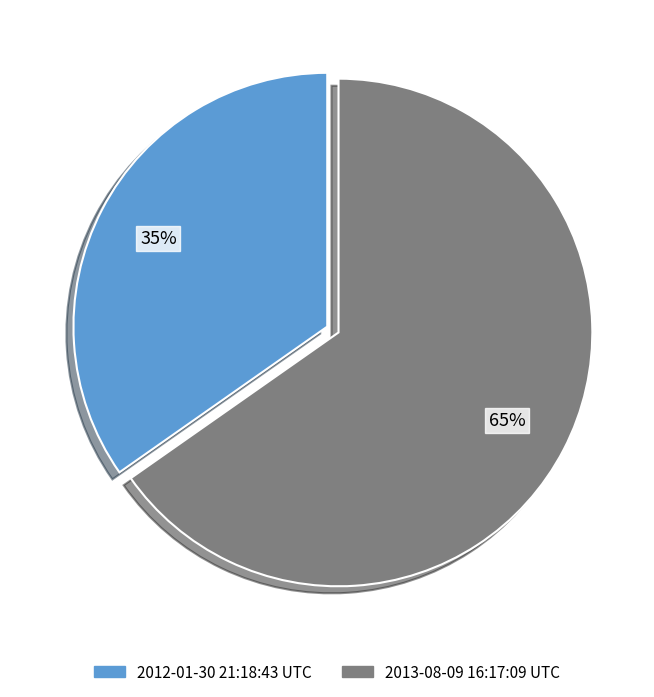

Is the sum of 2012-01-30 21:18:43 UTC and 2013-08-09 16:17:09 UTC greater than half?

Yes